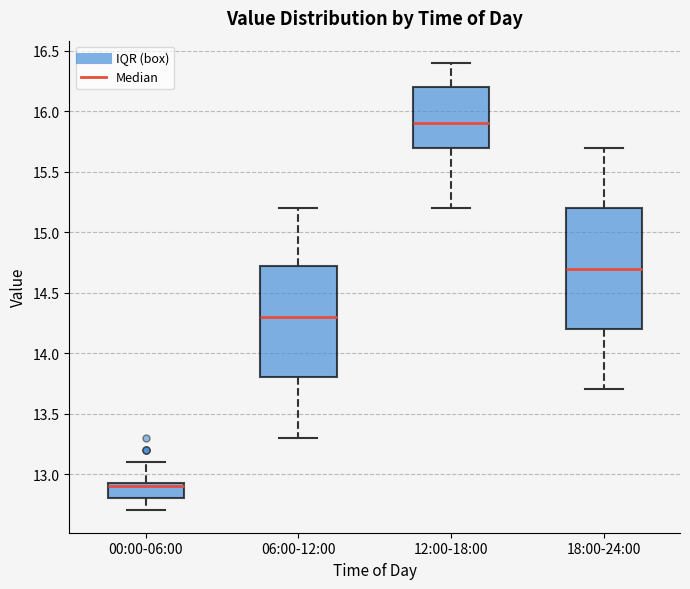

Reading left to right, read every box against the y-axis: the position of its median line, the range the box covers, and the ends of its whiskers. The values are not printed on the chart, so give them approximately, as read against the axis.

00:00-06:00: median 12.90, box 12.80 to 12.95, whiskers 12.70 to 13.10
06:00-12:00: median 14.30, box 13.80 to 14.75, whiskers 13.30 to 15.20
12:00-18:00: median 15.90, box 15.70 to 16.20, whiskers 15.20 to 16.40
18:00-24:00: median 14.70, box 14.20 to 15.20, whiskers 13.70 to 15.70